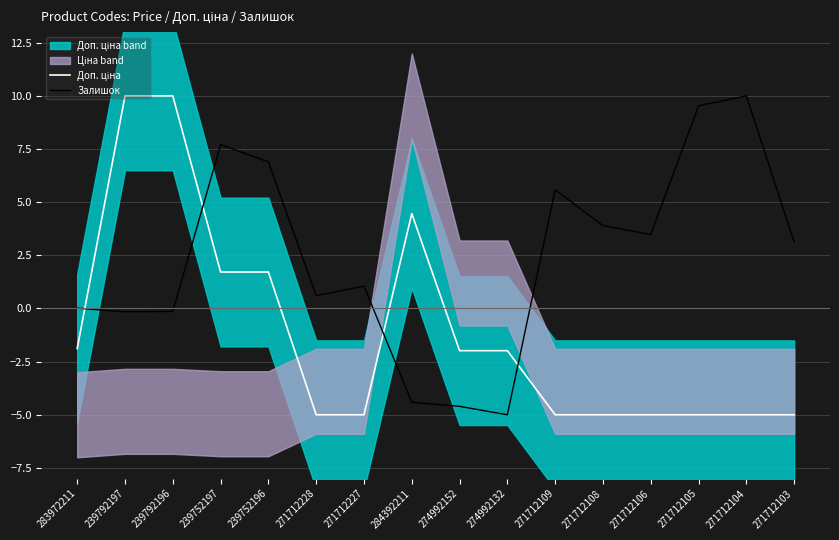

True or false: Залишок has more than 0 points higher than both neighbors.

True